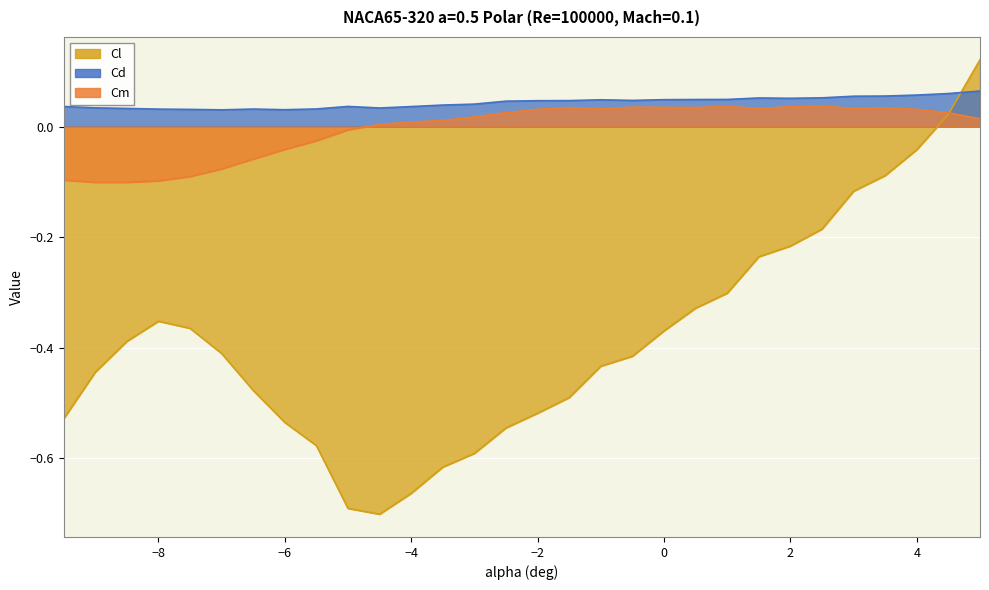

Does the chart display data point markers on the line(s)?

No